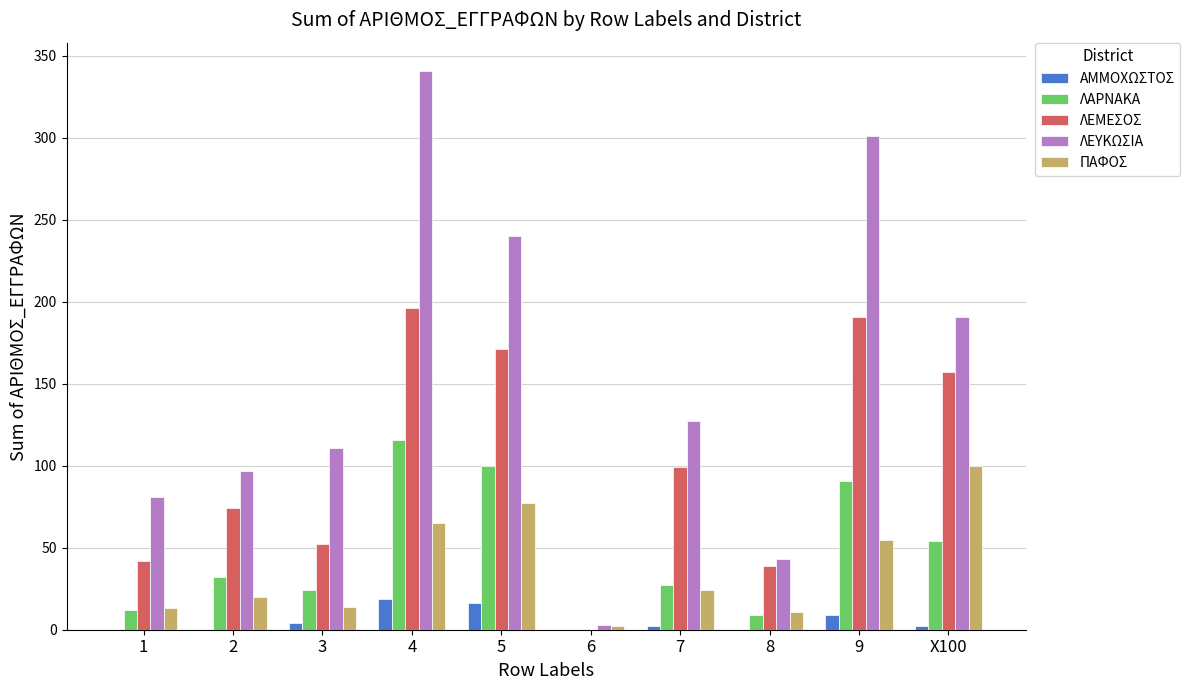

What are all the series names shown in the legend?

ΑΜΜΟΧΩΣΤΟΣ, ΛΑΡΝΑΚΑ, ΛΕΜΕΣΟΣ, ΛΕΥΚΩΣΙΑ, ΠΑΦΟΣ